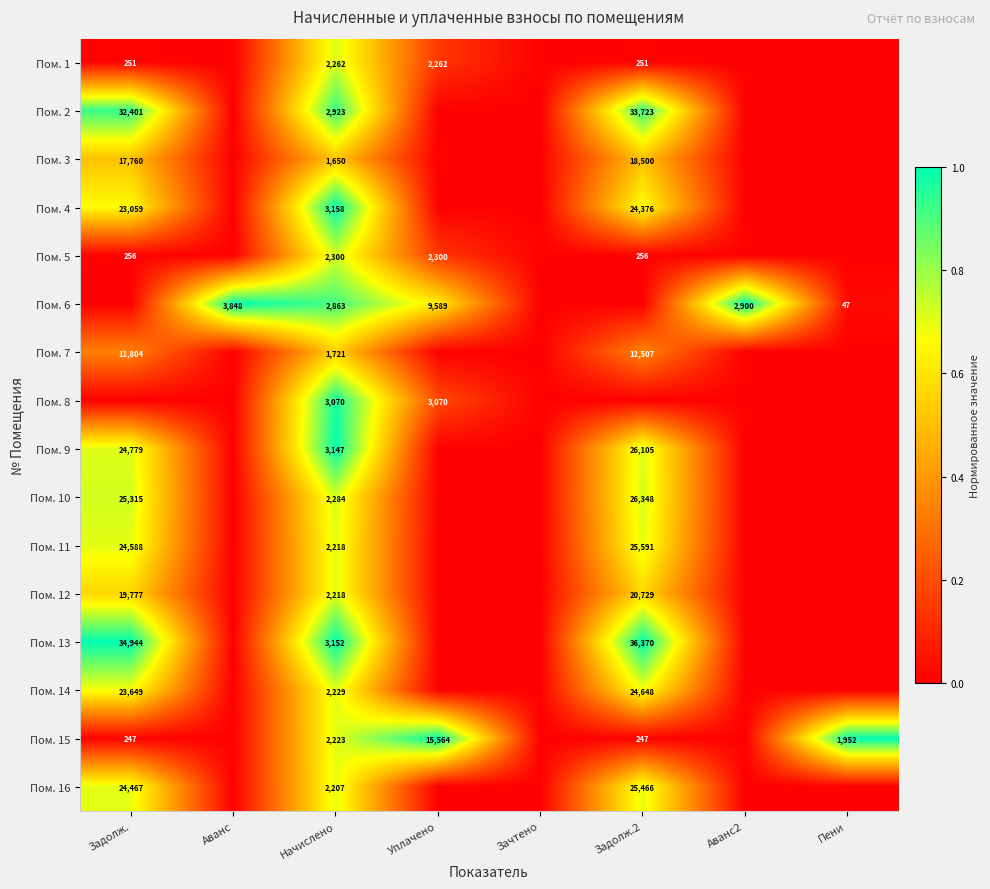

Which has a higher value, Уплачено or Аванс?

Уплачено